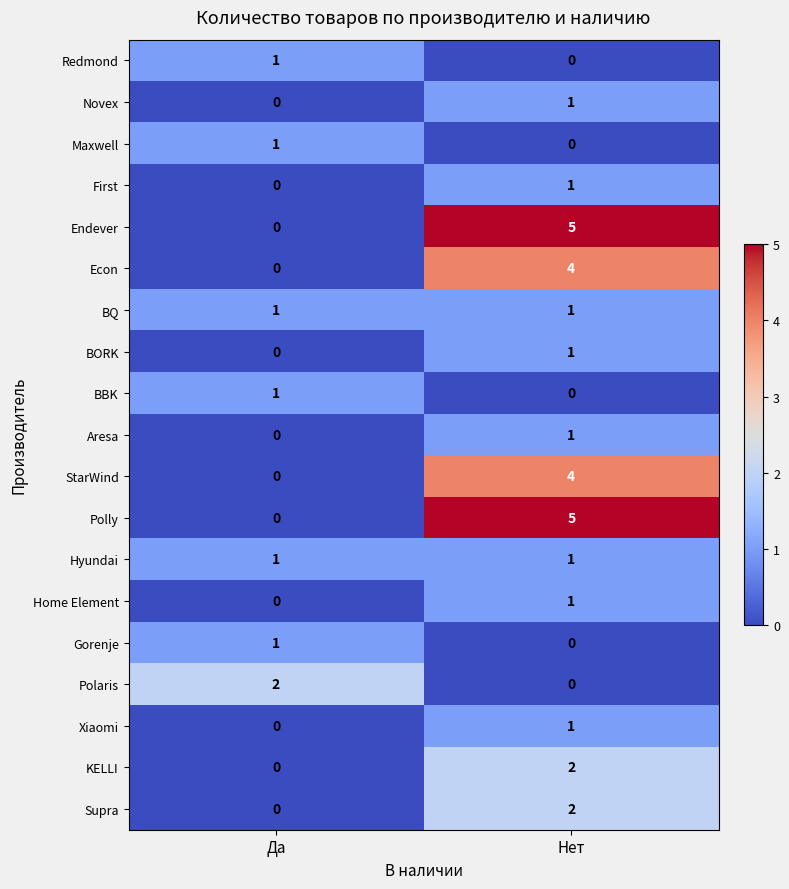

Is it true that KELLI equals 1 at Нет?

False